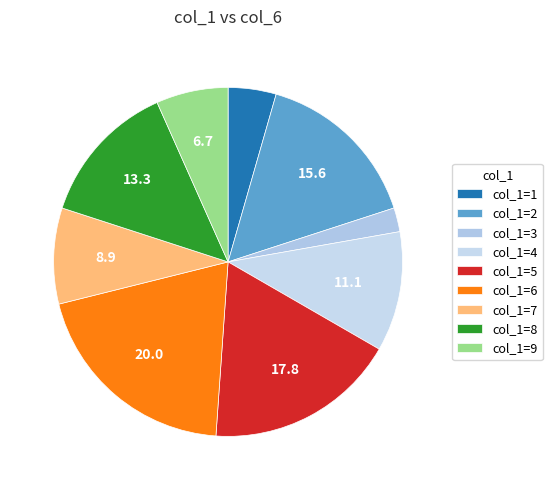

Which category has the smallest portion of the pie?

col_1=3